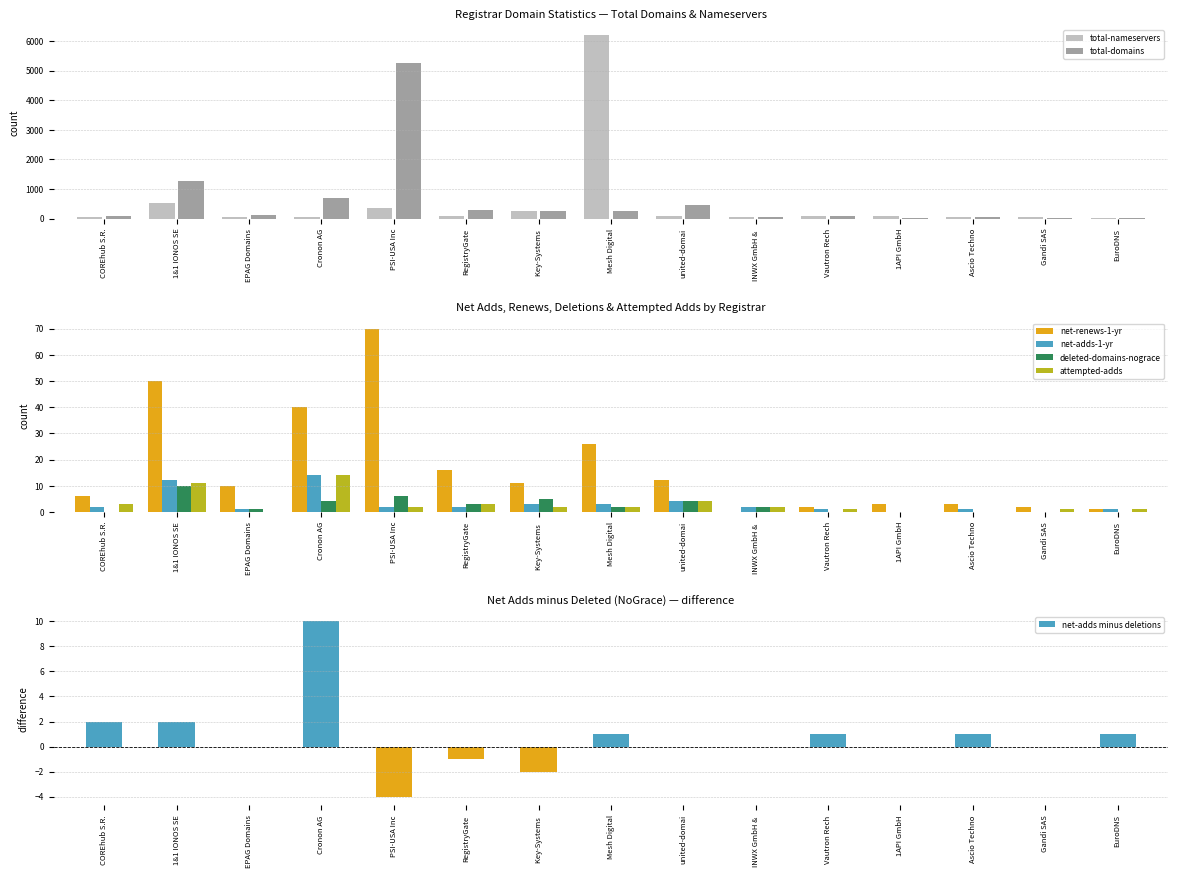

What is the sum of all deleted-domains-nograce values?

37